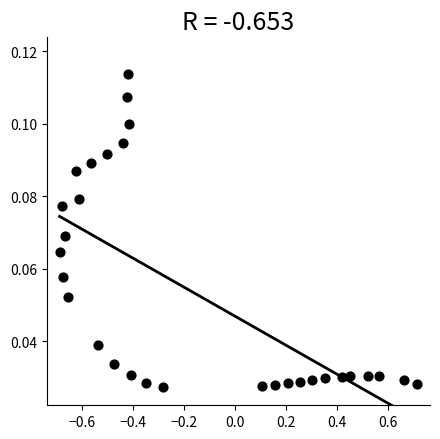

What is the range of X values (max minus min)?

1.4